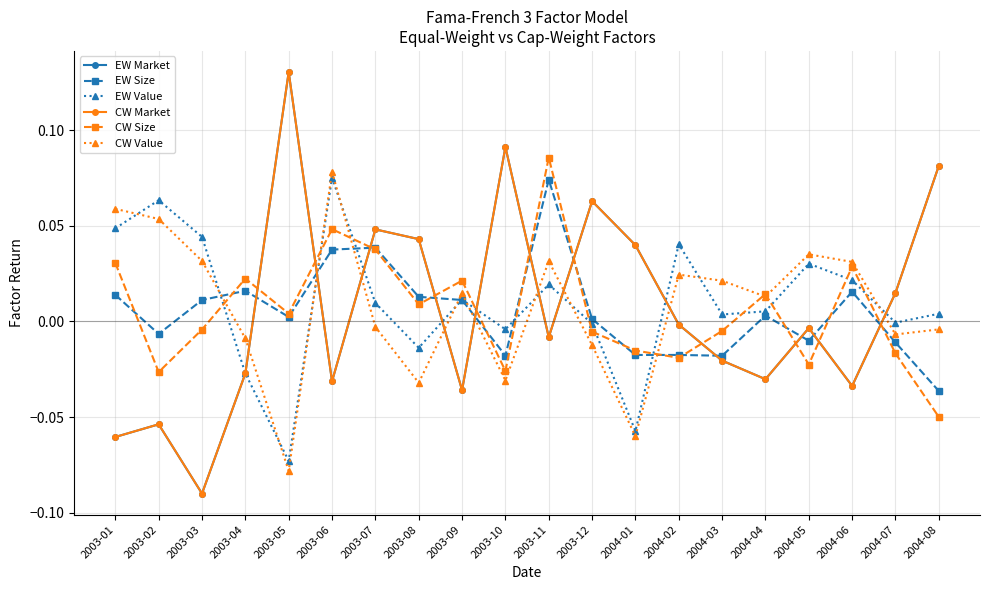

List the series in order of their peak value, highest first.

EW Market, CW Market, CW Size, CW Value, EW Value, EW Size